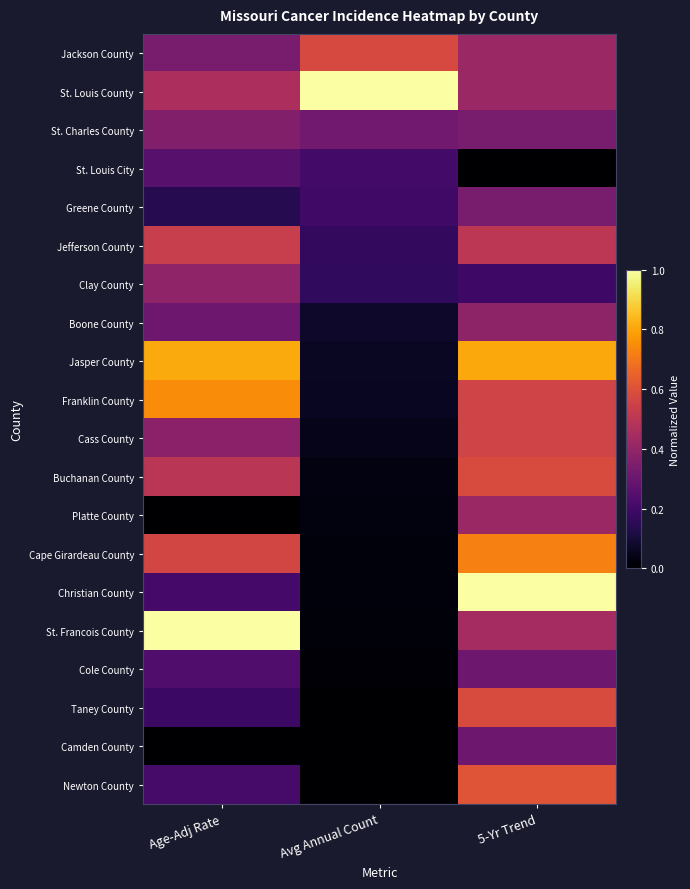

At which category is the sum across all series the highest?

5-Yr Trend